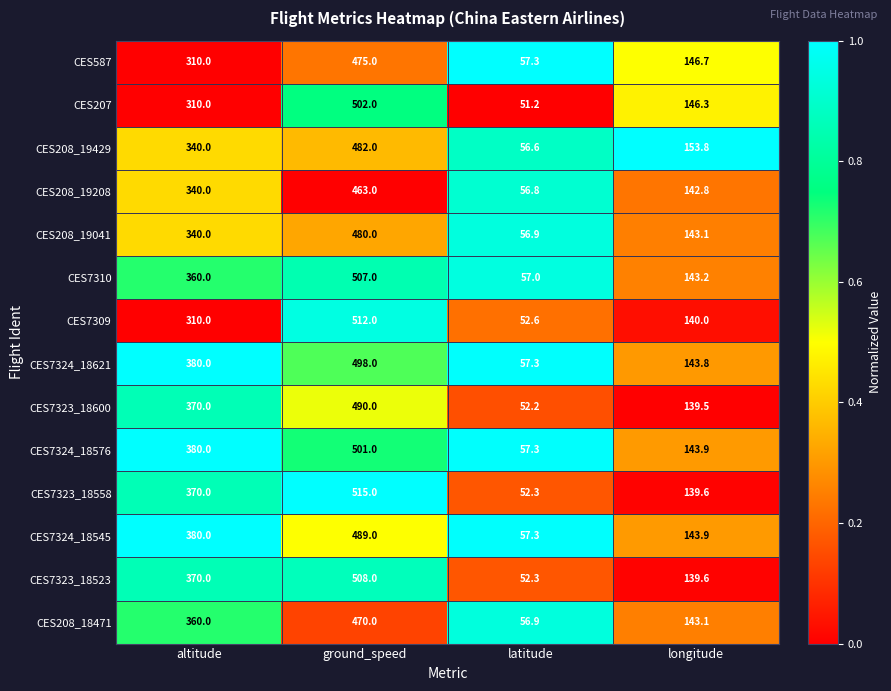

Between altitude and ground_speed, which series saw the biggest shift?

CES7309